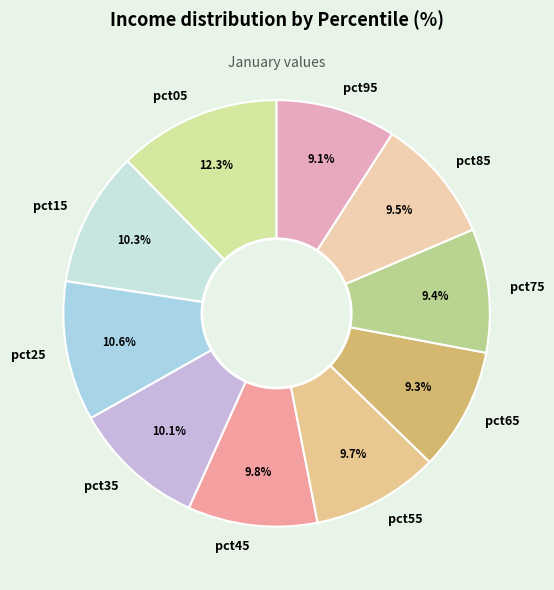

Count the number of slices in the pie.

10